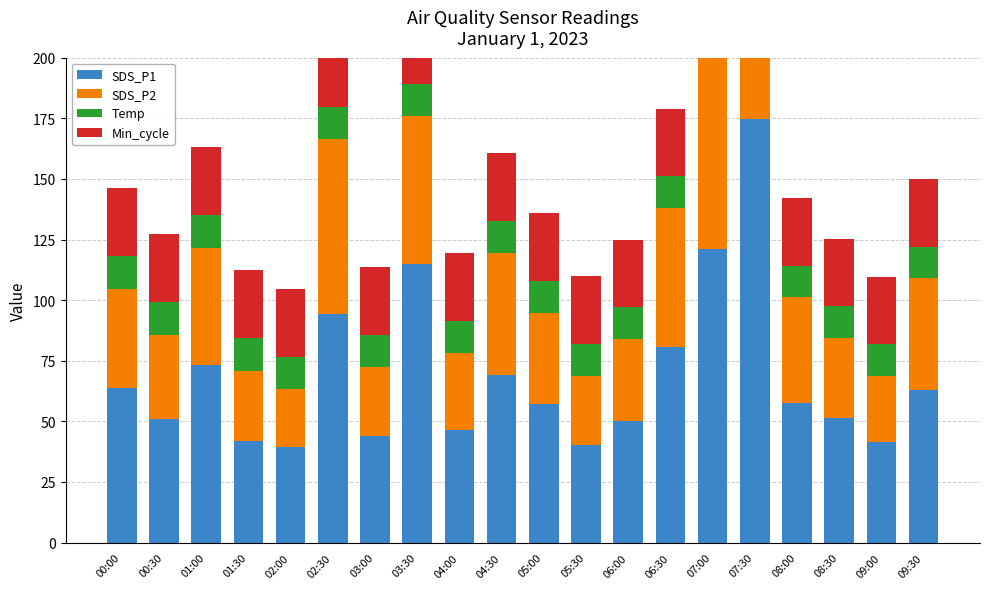

How many bars are there in total?

80